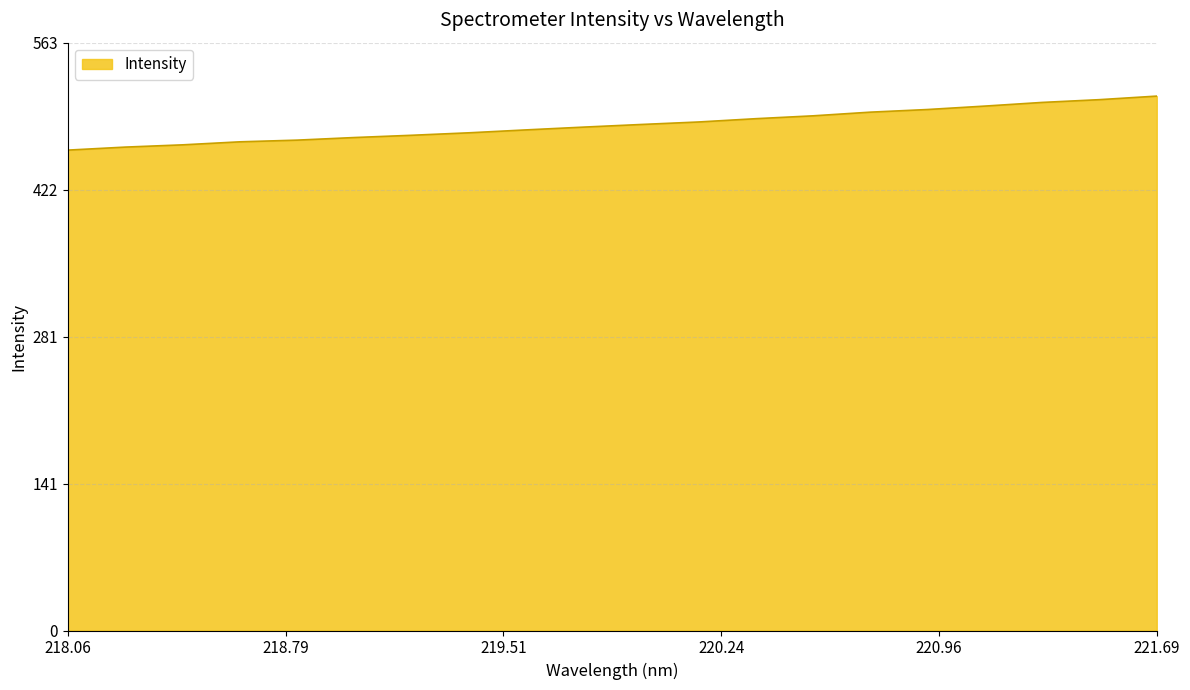

What is the difference between the maximum and minimum values?

51.7